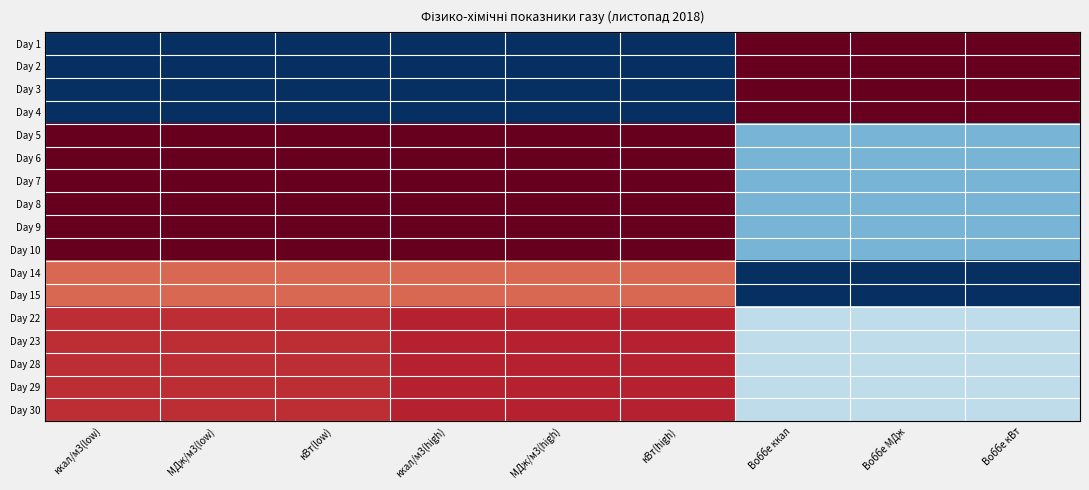

List the series in order of their peak value, highest first.

Day 1, Day 2, Day 3, Day 4, Day 5, Day 6, Day 7, Day 8, Day 9, Day 10, Day 22, Day 23, Day 28, Day 29, Day 30, Day 14, Day 15